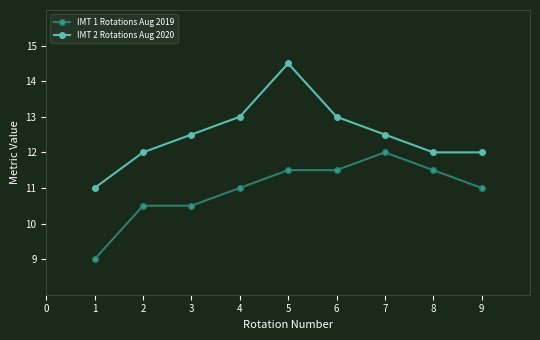

The value of IMT 1 Rotations Aug 2019 at 5 is 11.5. True or false?

True